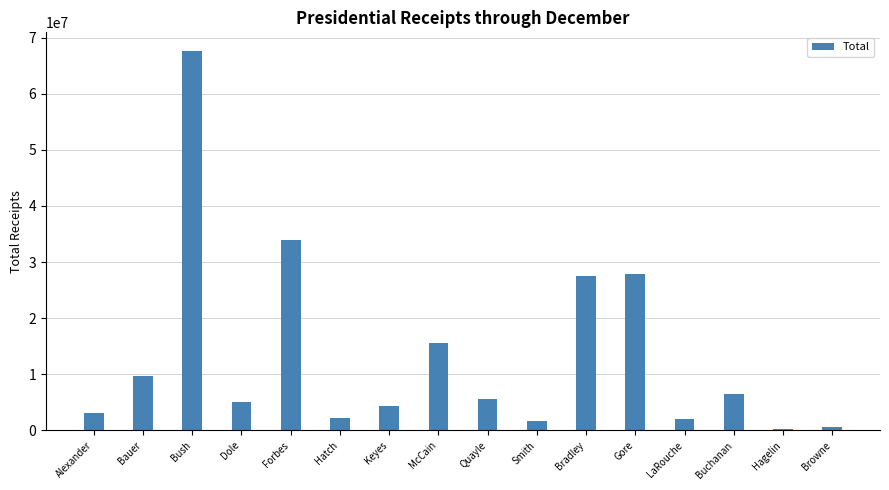

The value at Gore is 27847334. True or false?

True